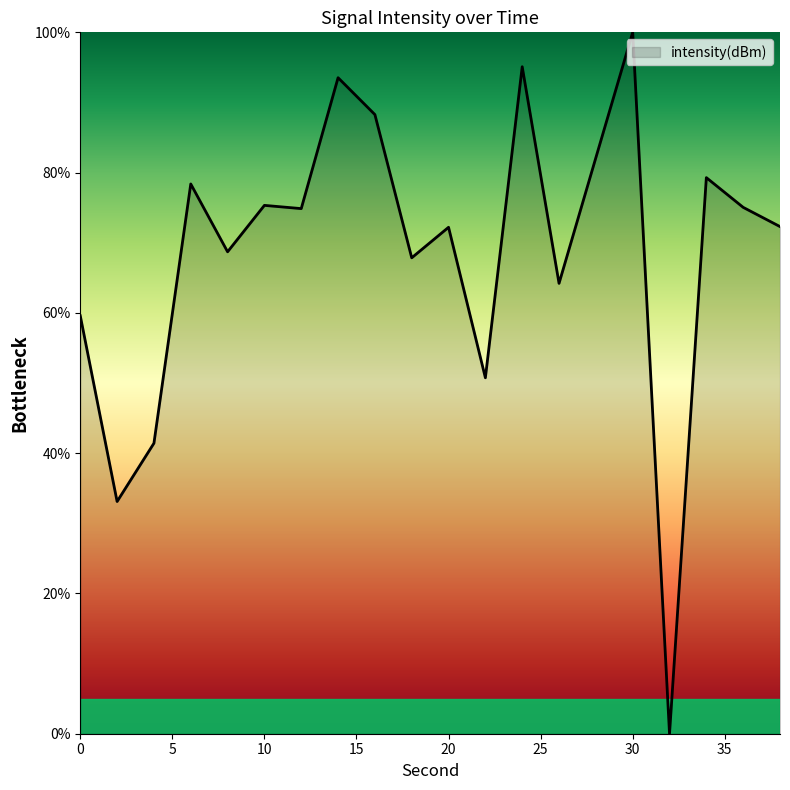

How many lines are shown in the chart?

1